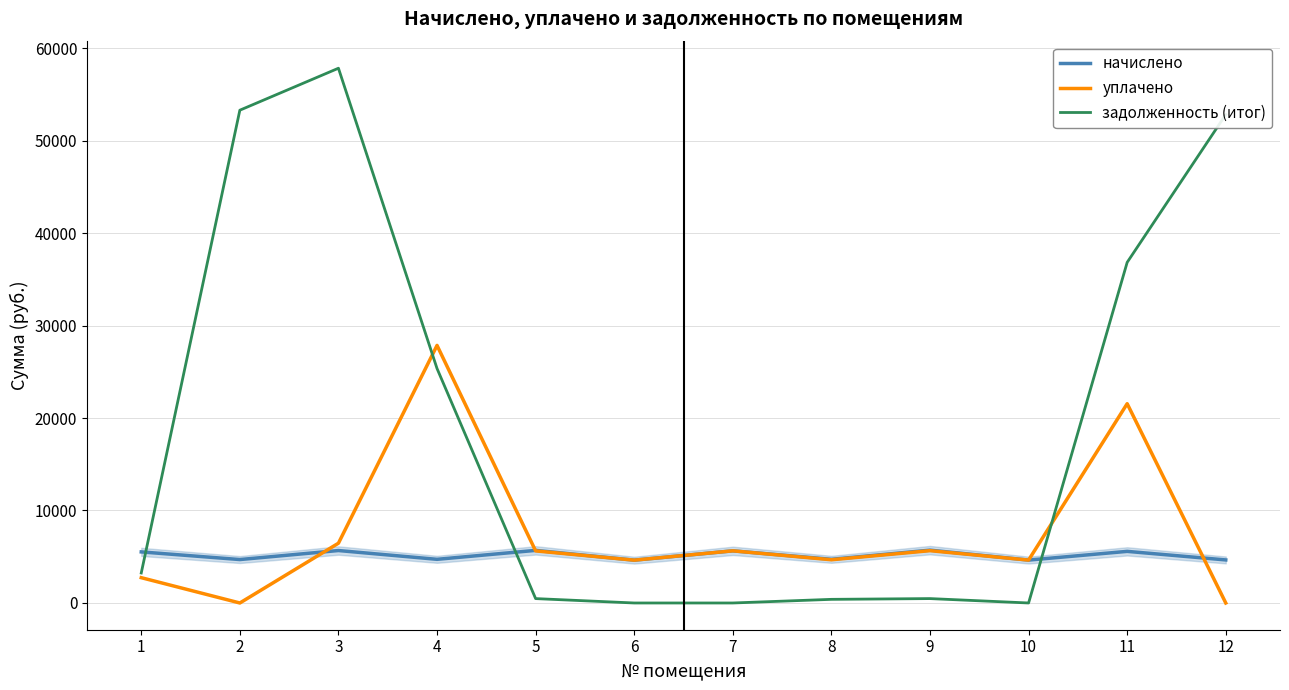

What is the greatest value displayed?

57820.0